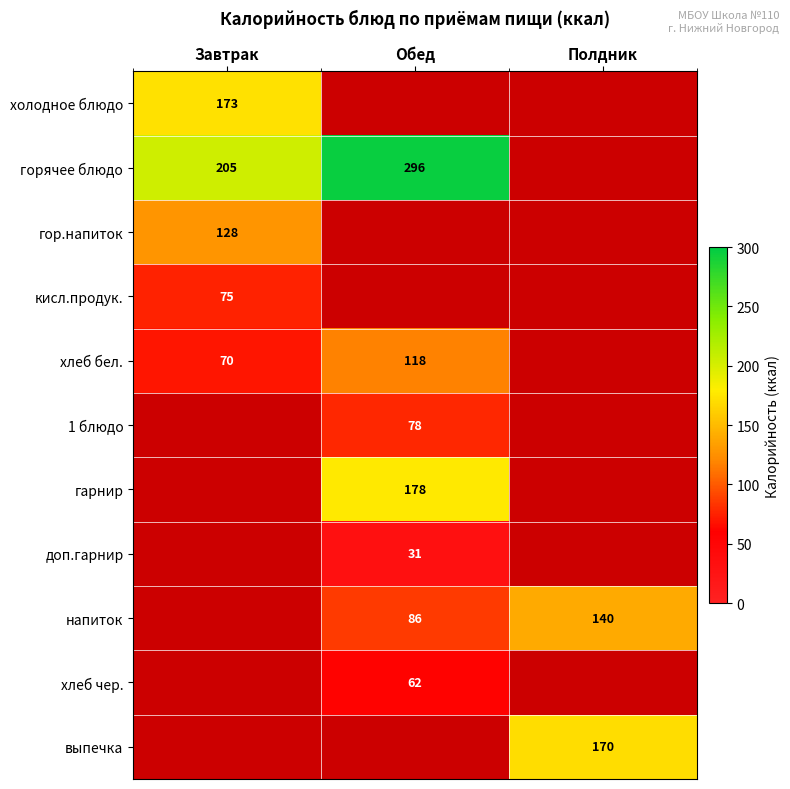

True or false: хлеб бел. has a value of 70 at Завтрак.

True